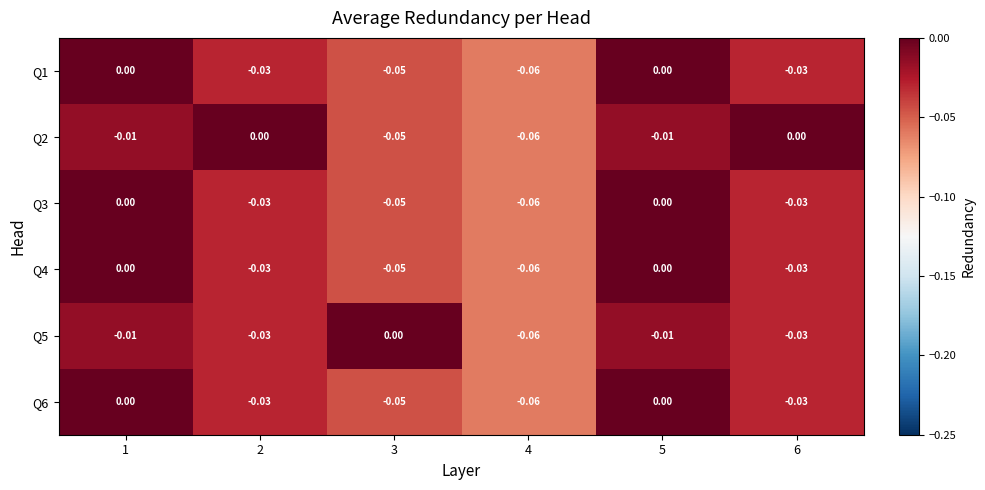

Is the value of Q4 at 1 greater than the value of Q1 at 6?

Yes